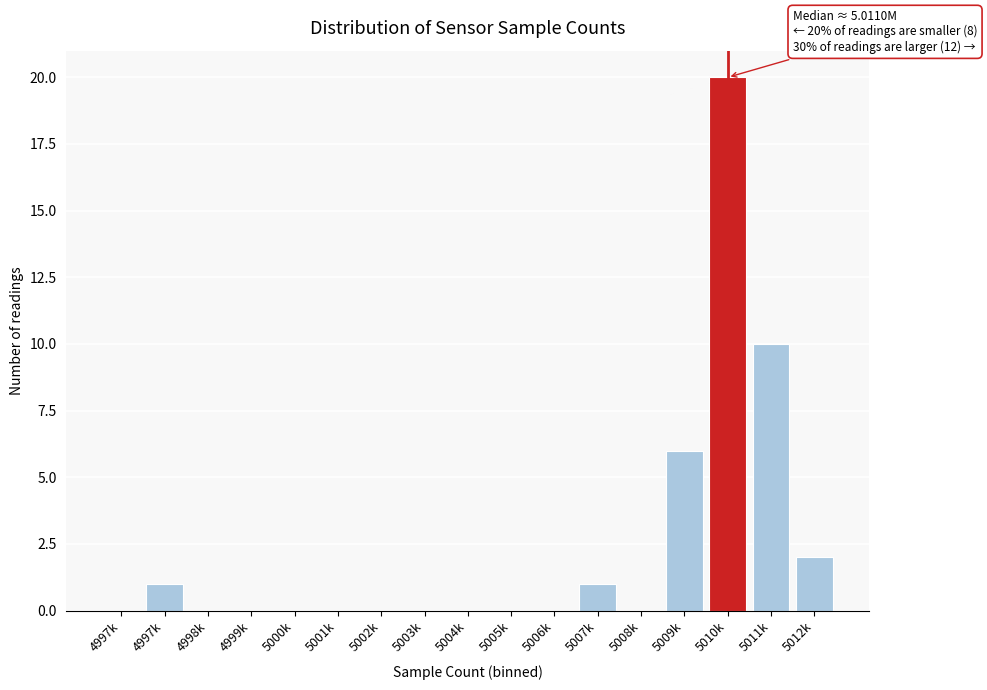

Count the number of categories in the chart.

17